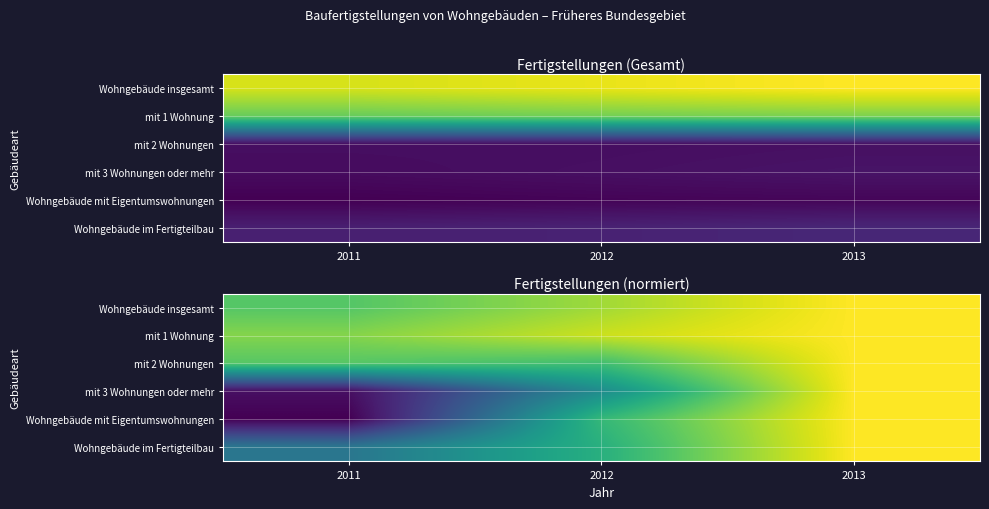

The value of mit 2 Wohnungen at 2012 is 1.5. True or false?

False